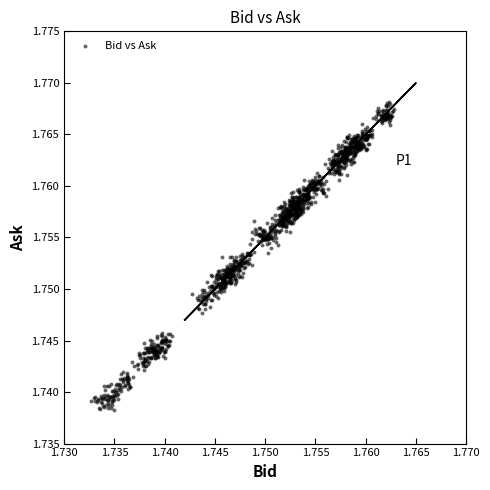

How many data points are displayed?

1200